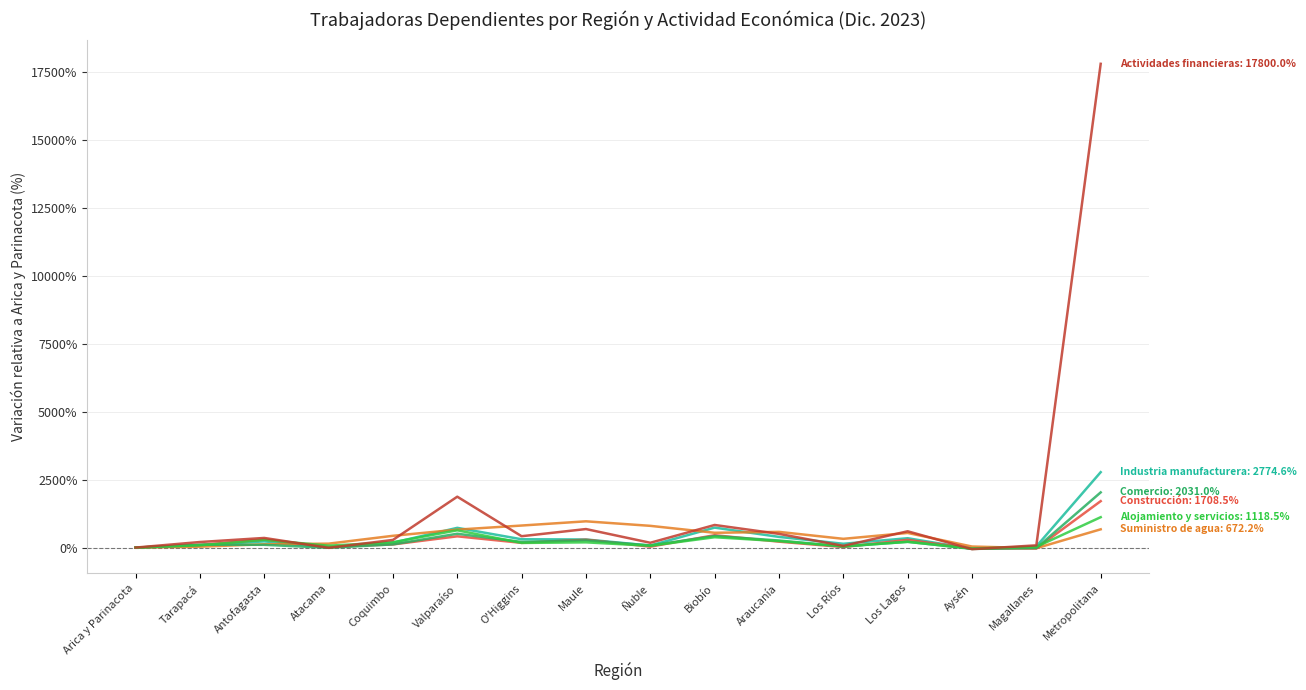

What is the spread (max minus min) of values at Metropolitana?

17127.8